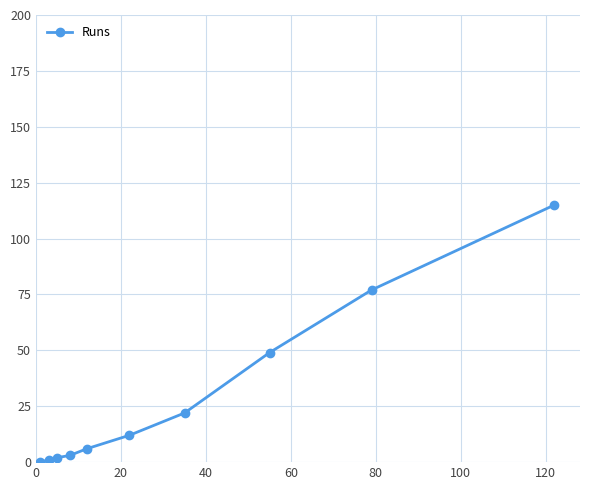

What is the value of the 8th point from the left?

49